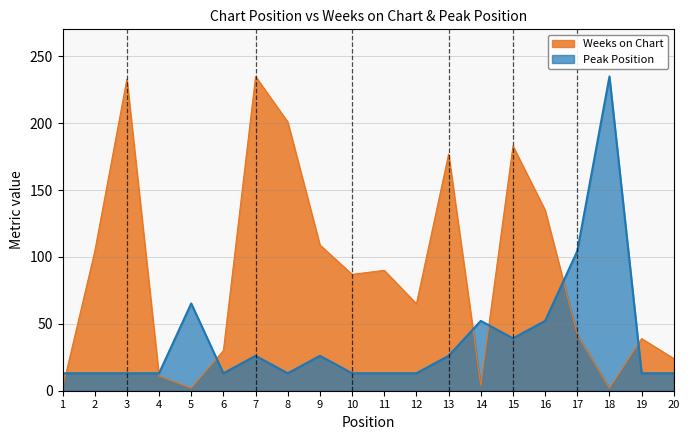

Is the value of Peak Position at 7 greater than the value of Weeks on Chart at 19?

No